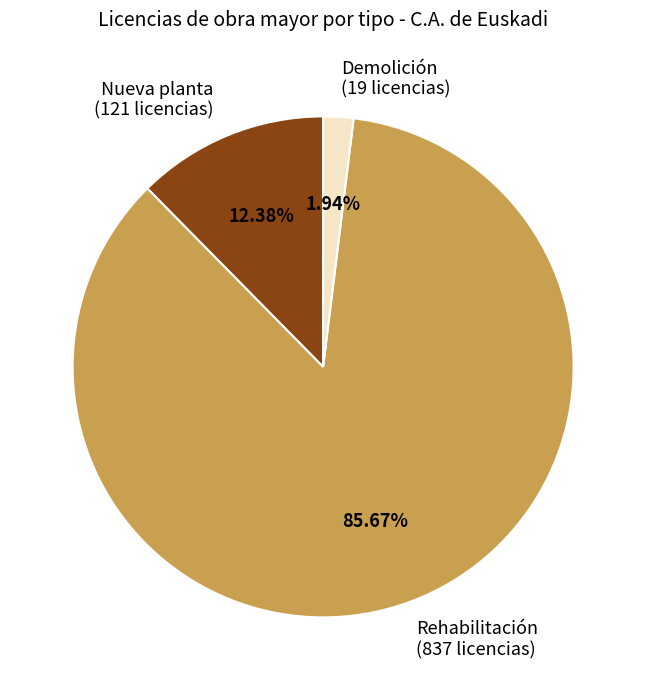

Is there any slice that represents more than half of the pie?

Yes